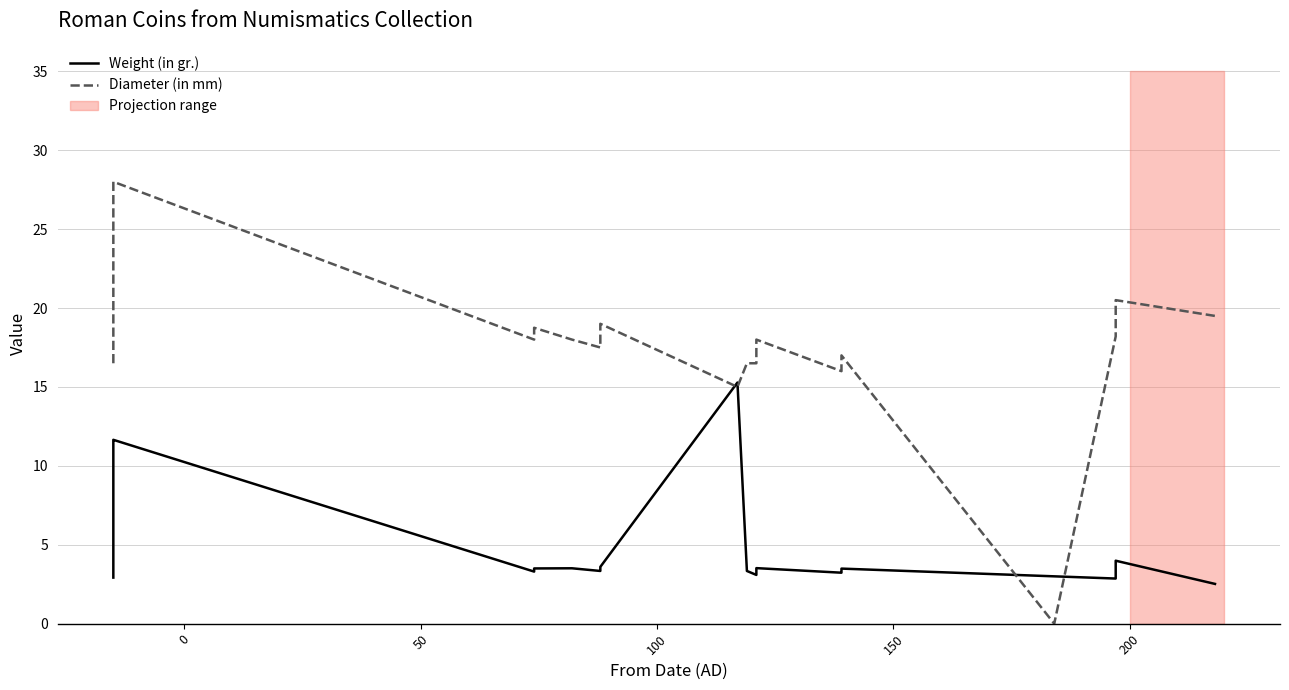

Rank the series by their maximum value, from highest to lowest.

Diameter (in mm), Weight (in gr.)